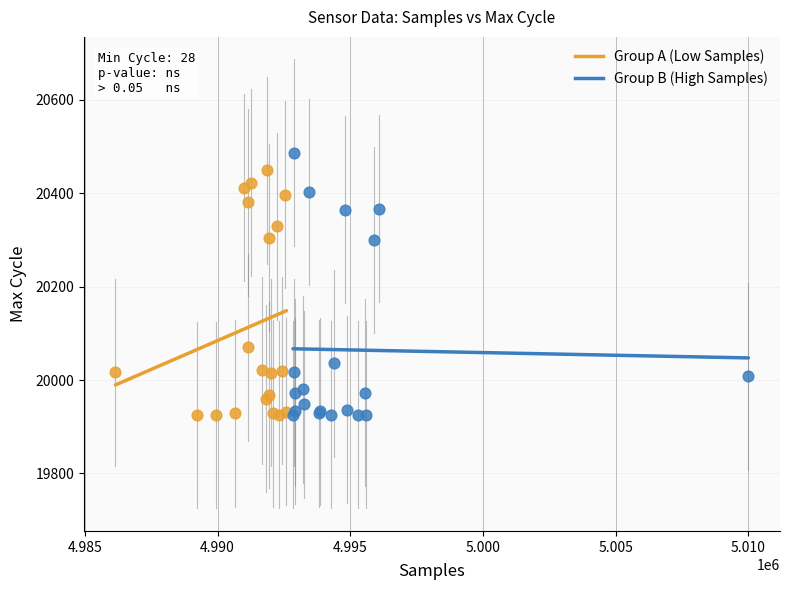

Which series has the widest spread of Y values?

Group B (High Samples)